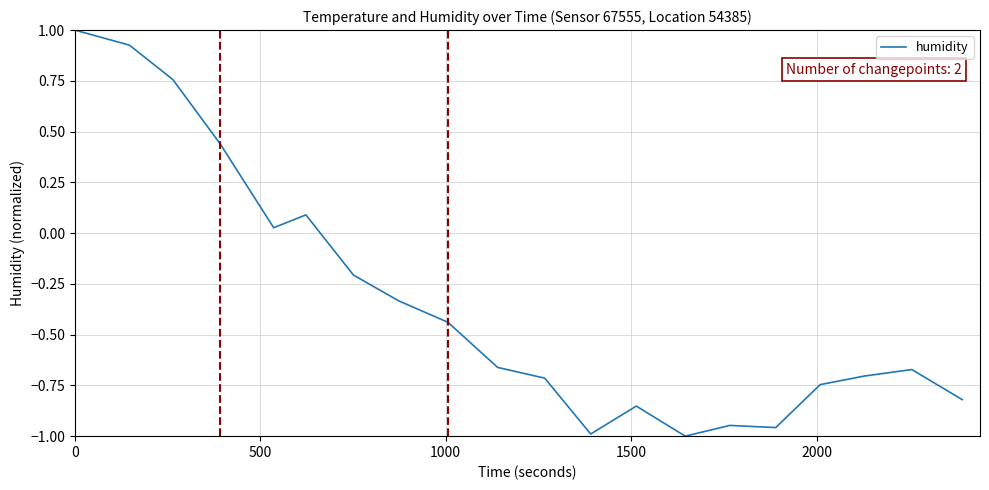

What is the difference between the maximum and minimum values?

2.0